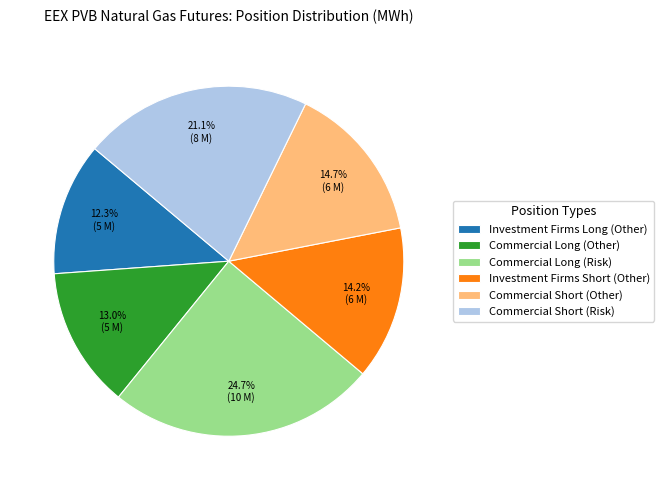

Does any single category account for the majority?

No